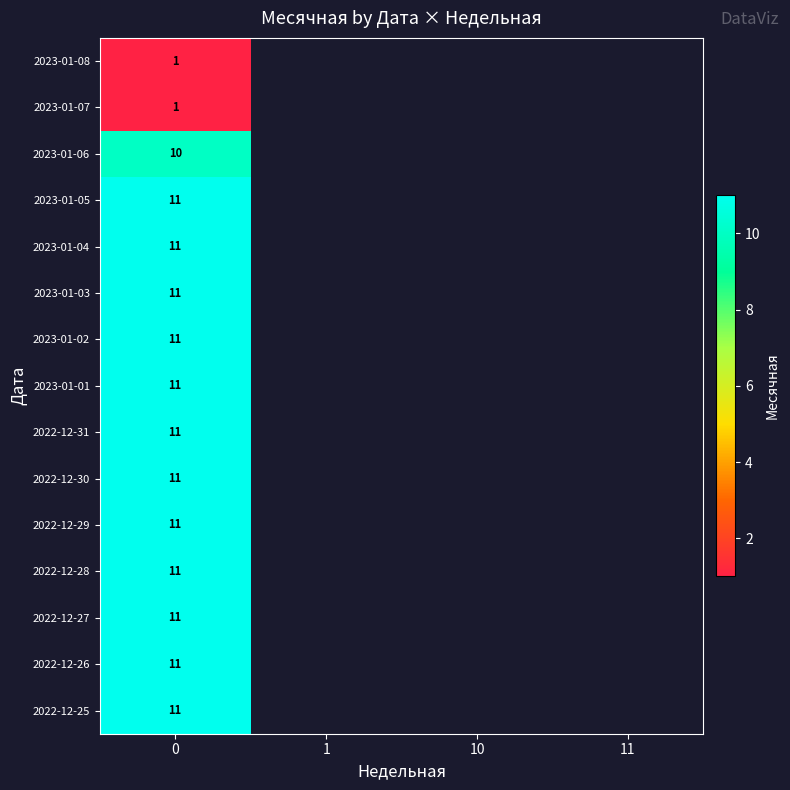

Which has a higher value, 0 or 10?

10